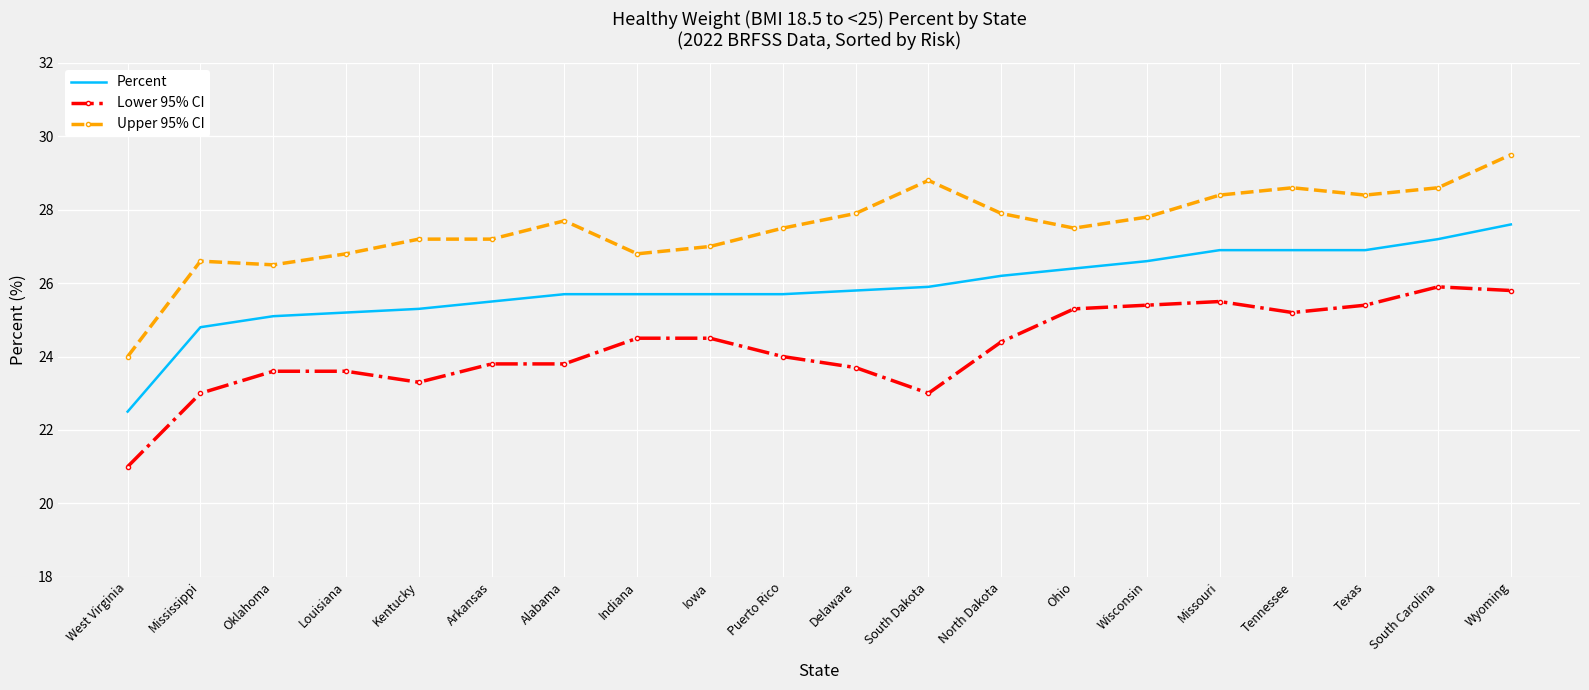

What position from the left is Ohio?

14